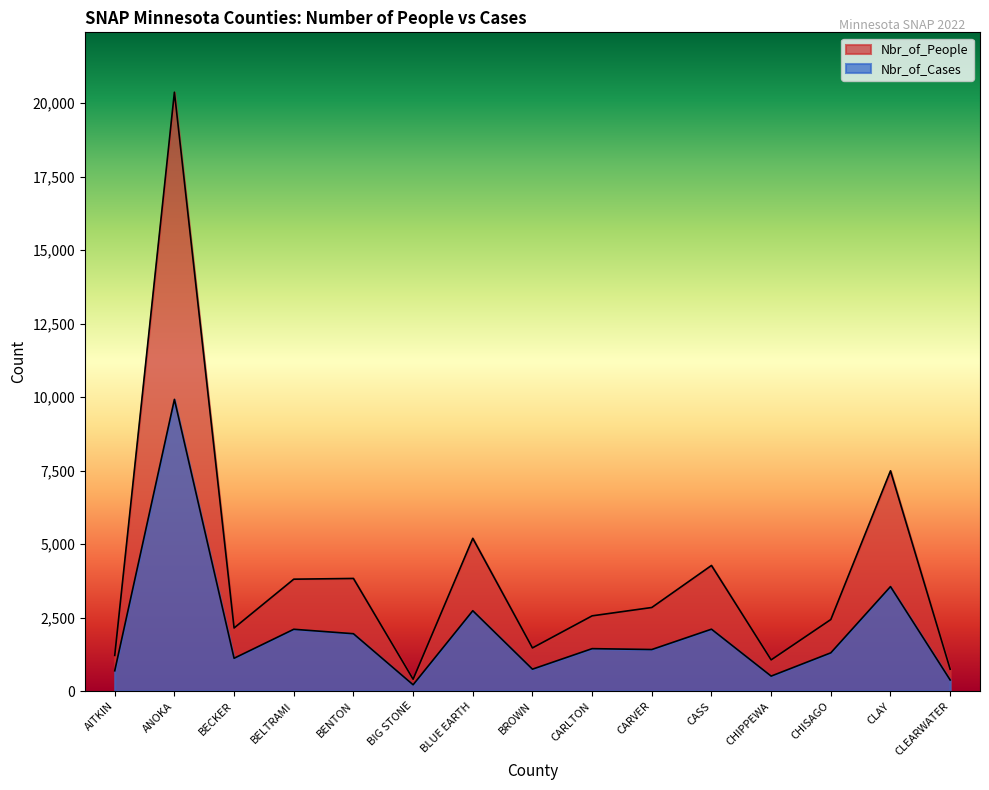

How many values in the Nbr_of_People series are below 2559?

7